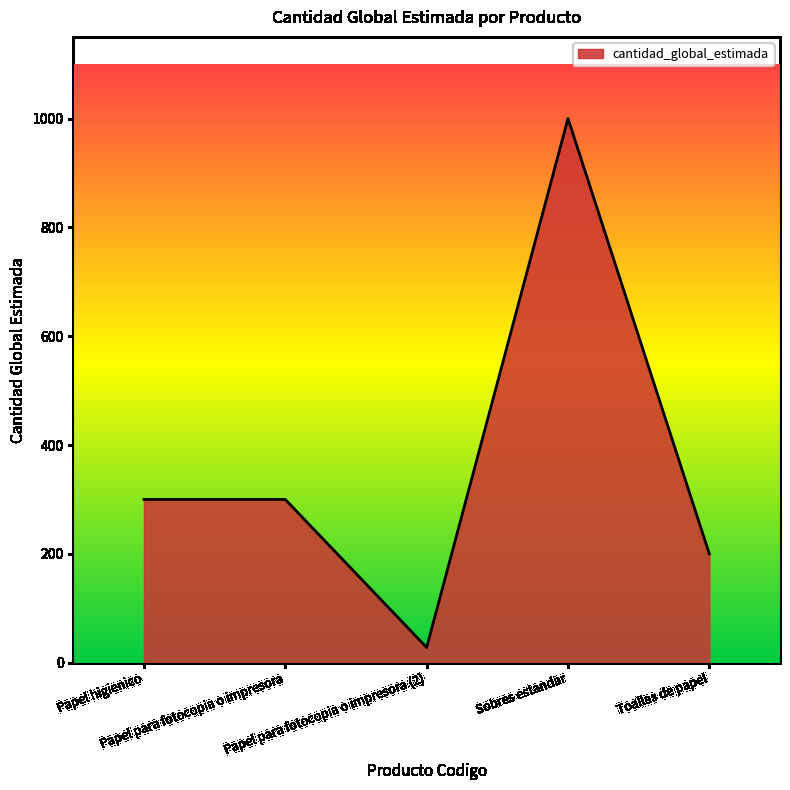

What is the sum of all values?

1828